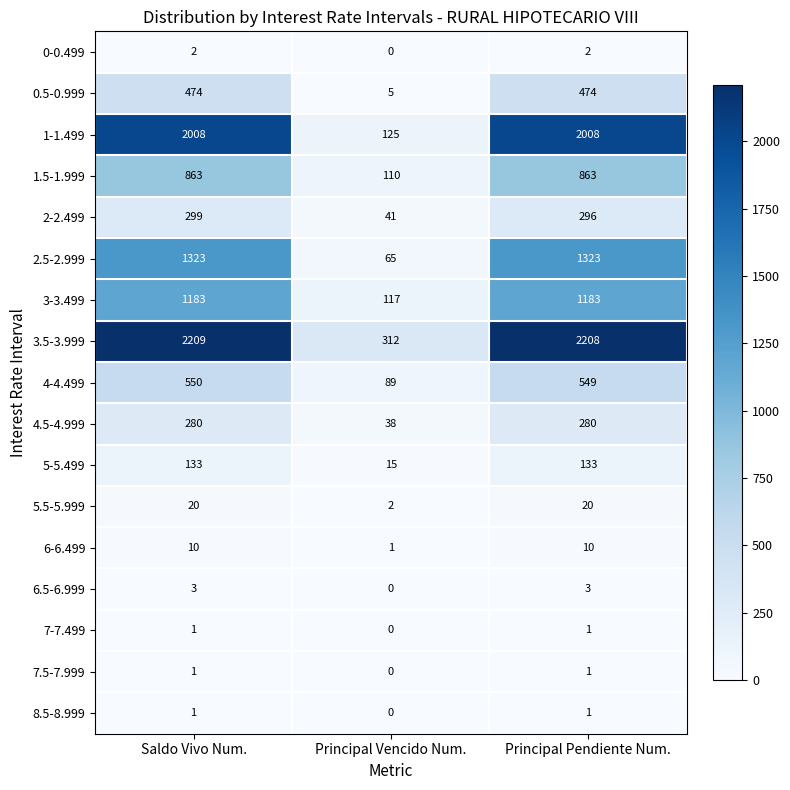

True or false: 6-6.499 has a value of 10 at Principal Pendiente Num..

True